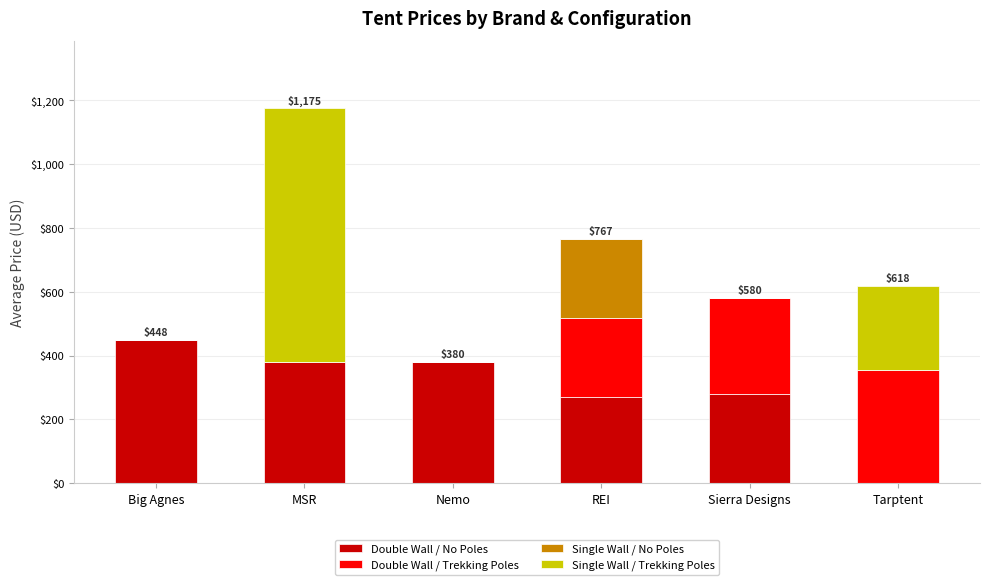

What is the sum of all Double Wall / No Poles values?

1757.3